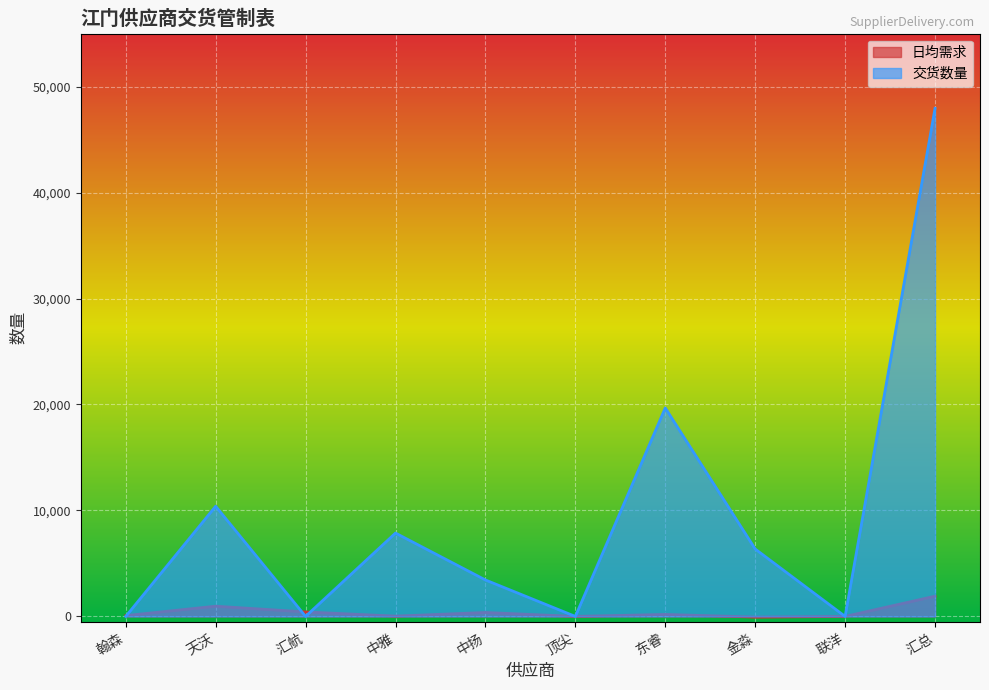

Between 东睿 and 金淼, which series saw the biggest shift?

交货数量